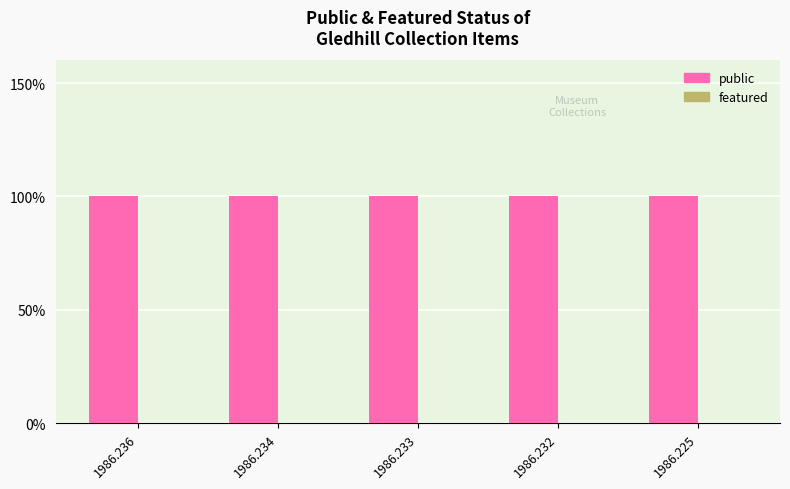

Reading left to right, transcribe all the data shown in this chart.

public: 1	1	1	1	1
featured: 0	0	0	0	0